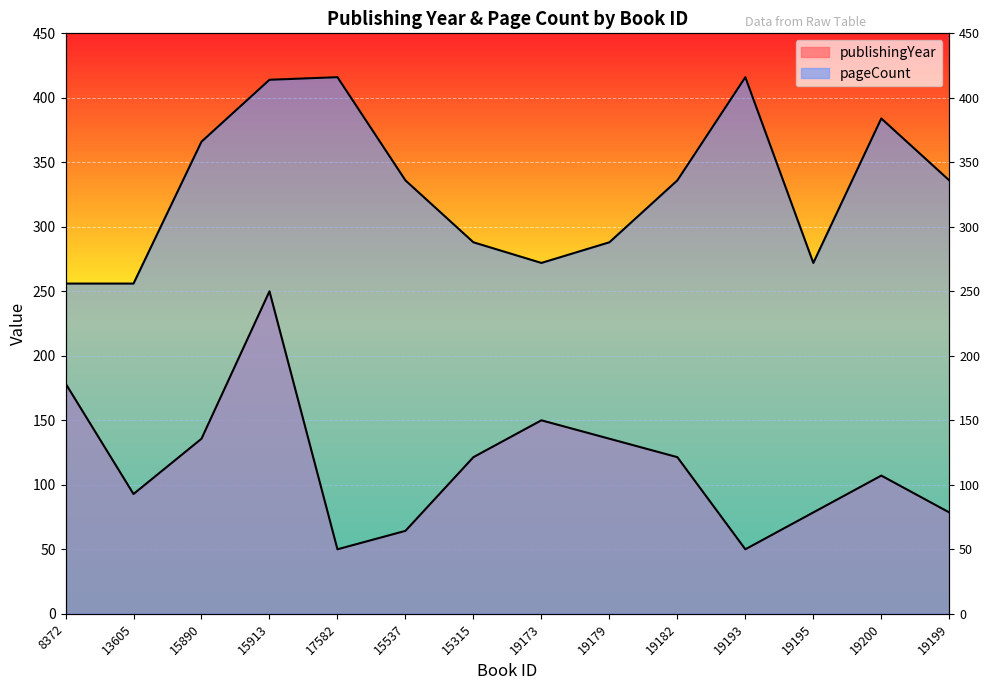

True or false: pageCount and publishingYear intersect in this chart.

False